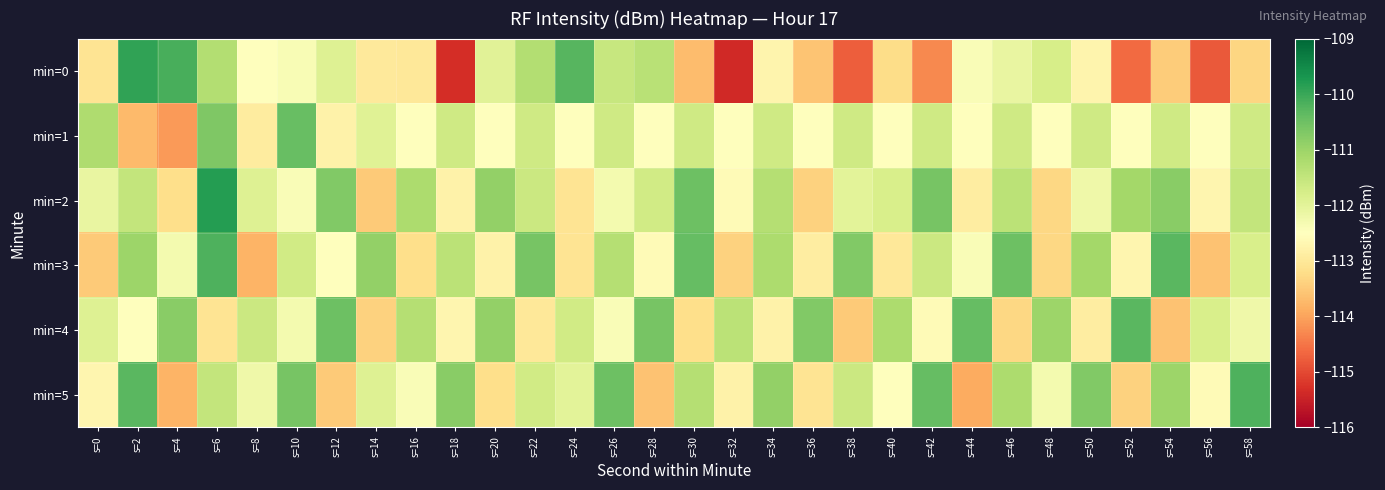

Reading left to right, extract all data points from this chart.

min=0: s=0=-113.1	s=2=-109.9	s=4=-110.1	s=6=-111.3	s=8=-112.5	s=10=-112.4	s=12=-111.9	s=14=-113.0	s=16=-113.0	s=18=-115.3	s=20=-112.0	s=22=-111.3	s=24=-110.3	s=26=-111.6	s=28=-111.4	s=30=-113.7	s=32=-115.4	s=34=-112.7	s=36=-113.6	s=38=-114.7	s=40=-113.2	s=42=-114.3	s=44=-112.4	s=46=-112.1	s=48=-111.8	s=50=-112.7	s=52=-114.6	s=54=-113.5	s=56=-114.8	s=58=-113.3
min=1: s=0=-111.2	s=2=-113.7	s=4=-114.1	s=6=-110.7	s=8=-112.9	s=10=-110.4	s=12=-112.8	s=14=-111.9	s=16=-112.5	s=18=-111.7	s=20=-112.5	s=22=-111.7	s=24=-112.5	s=26=-111.7	s=28=-112.5	s=30=-111.7	s=32=-112.5	s=34=-111.7	s=36=-112.5	s=38=-111.7	s=40=-112.5	s=42=-111.7	s=44=-112.5	s=46=-111.7	s=48=-112.5	s=50=-111.7	s=52=-112.5	s=54=-111.7	s=56=-112.5	s=58=-111.7
min=2: s=0=-112.1	s=2=-111.5	s=4=-113.2	s=6=-109.8	s=8=-111.9	s=10=-112.4	s=12=-110.7	s=14=-113.5	s=16=-111.2	s=18=-112.8	s=20=-110.9	s=22=-111.6	s=24=-113.1	s=26=-112.3	s=28=-111.7	s=30=-110.5	s=32=-112.6	s=34=-111.3	s=36=-113.4	s=38=-112.0	s=40=-111.8	s=42=-110.6	s=44=-112.9	s=46=-111.4	s=48=-113.3	s=50=-112.2	s=52=-111.1	s=54=-110.8	s=56=-112.7	s=58=-111.5
min=3: s=0=-113.5	s=2=-111.0	s=4=-112.3	s=6=-110.2	s=8=-113.8	s=10=-111.7	s=12=-112.5	s=14=-110.9	s=16=-113.2	s=18=-111.4	s=20=-112.8	s=22=-110.6	s=24=-113.1	s=26=-111.3	s=28=-112.6	s=30=-110.4	s=32=-113.4	s=34=-111.2	s=36=-112.9	s=38=-110.7	s=40=-113.0	s=42=-111.6	s=44=-112.4	s=46=-110.5	s=48=-113.3	s=50=-111.1	s=52=-112.7	s=54=-110.3	s=56=-113.6	s=58=-111.8
min=4: s=0=-111.9	s=2=-112.5	s=4=-110.8	s=6=-113.1	s=8=-111.6	s=10=-112.3	s=12=-110.5	s=14=-113.4	s=16=-111.3	s=18=-112.7	s=20=-110.9	s=22=-113.0	s=24=-111.7	s=26=-112.4	s=28=-110.6	s=30=-113.2	s=32=-111.4	s=34=-112.8	s=36=-110.7	s=38=-113.5	s=40=-111.2	s=42=-112.6	s=44=-110.4	s=46=-113.3	s=48=-111.0	s=50=-112.9	s=52=-110.3	s=54=-113.6	s=56=-111.8	s=58=-112.2
min=5: s=0=-112.7	s=2=-110.3	s=4=-113.8	s=6=-111.5	s=8=-112.2	s=10=-110.6	s=12=-113.5	s=14=-111.9	s=16=-112.4	s=18=-110.8	s=20=-113.2	s=22=-111.7	s=24=-112.0	s=26=-110.5	s=28=-113.6	s=30=-111.3	s=32=-112.8	s=34=-110.9	s=36=-113.1	s=38=-111.6	s=40=-112.5	s=42=-110.4	s=44=-113.9	s=46=-111.2	s=48=-112.3	s=50=-110.7	s=52=-113.4	s=54=-111.0	s=56=-112.6	s=58=-110.2